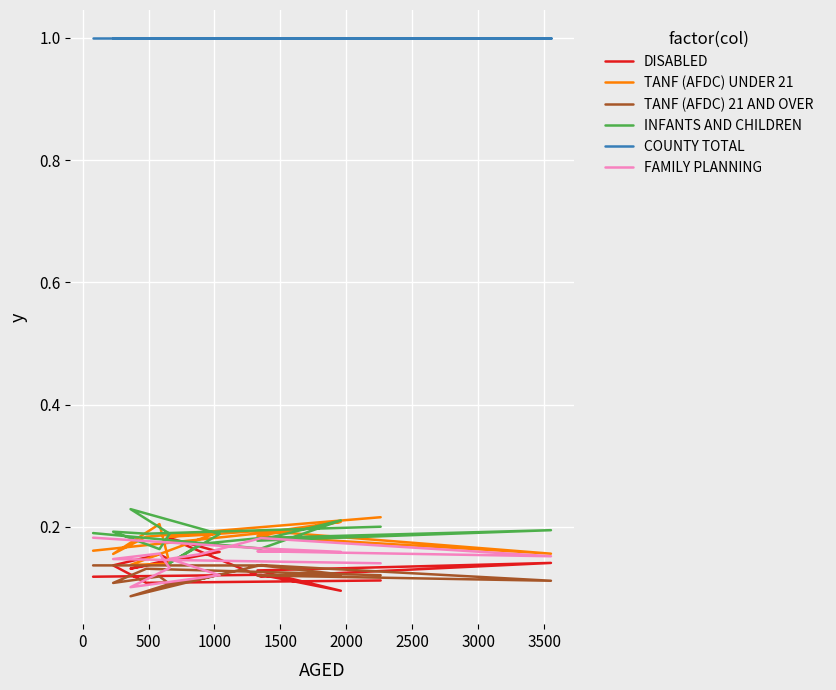

What is the minimum value for TANF (AFDC) 21 AND OVER?

0.1